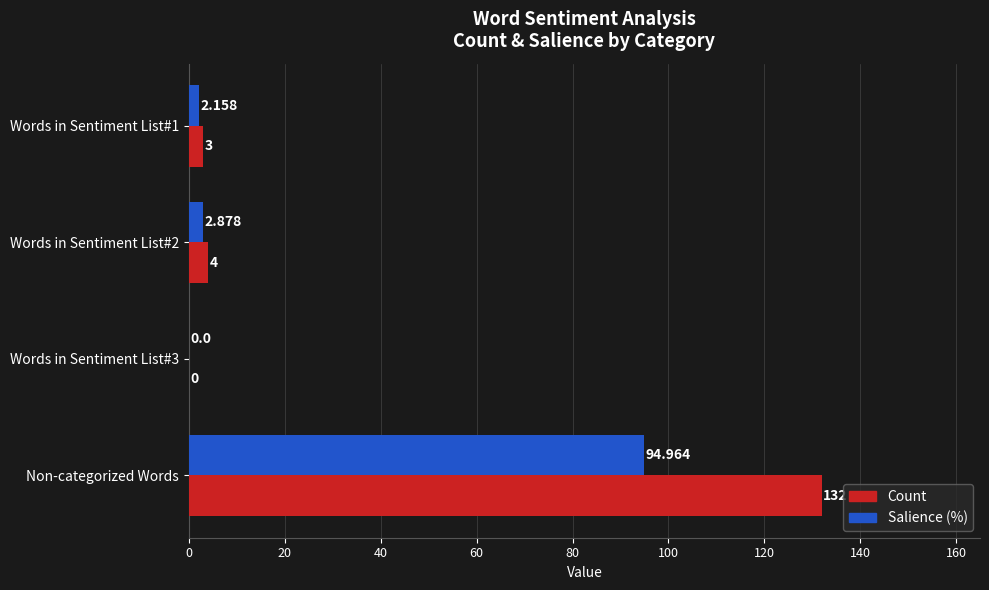

Which series changed the most between Words in Sentiment List#2 and Words in Sentiment List#3?

Count